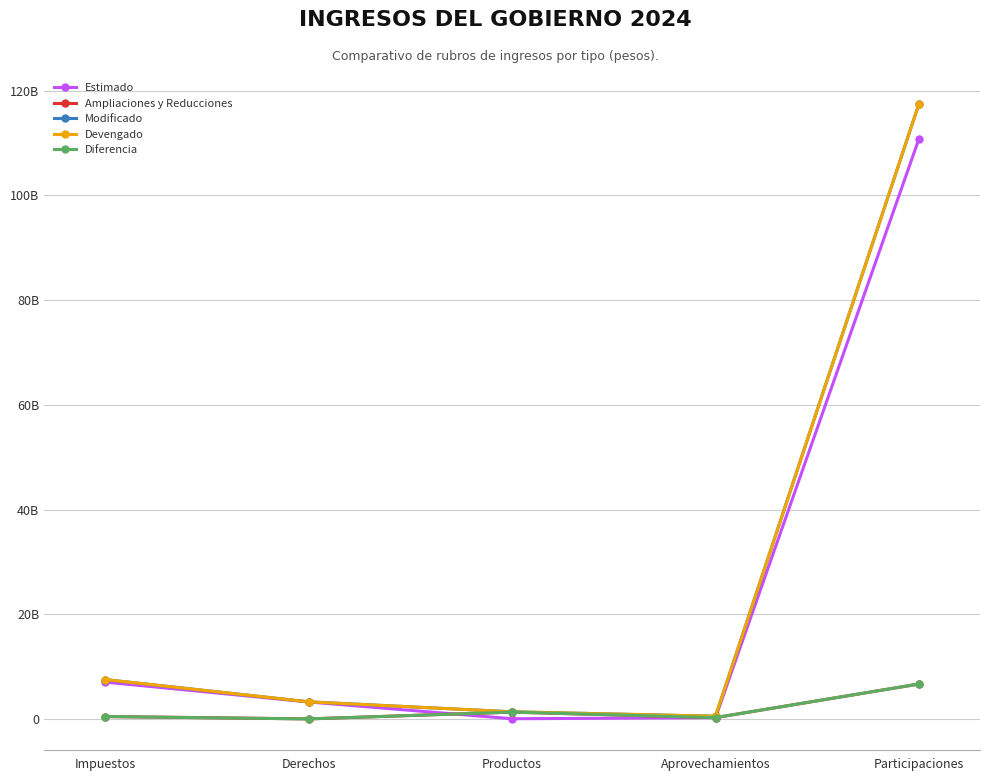

What is the label of the 3rd point from the right?

Productos